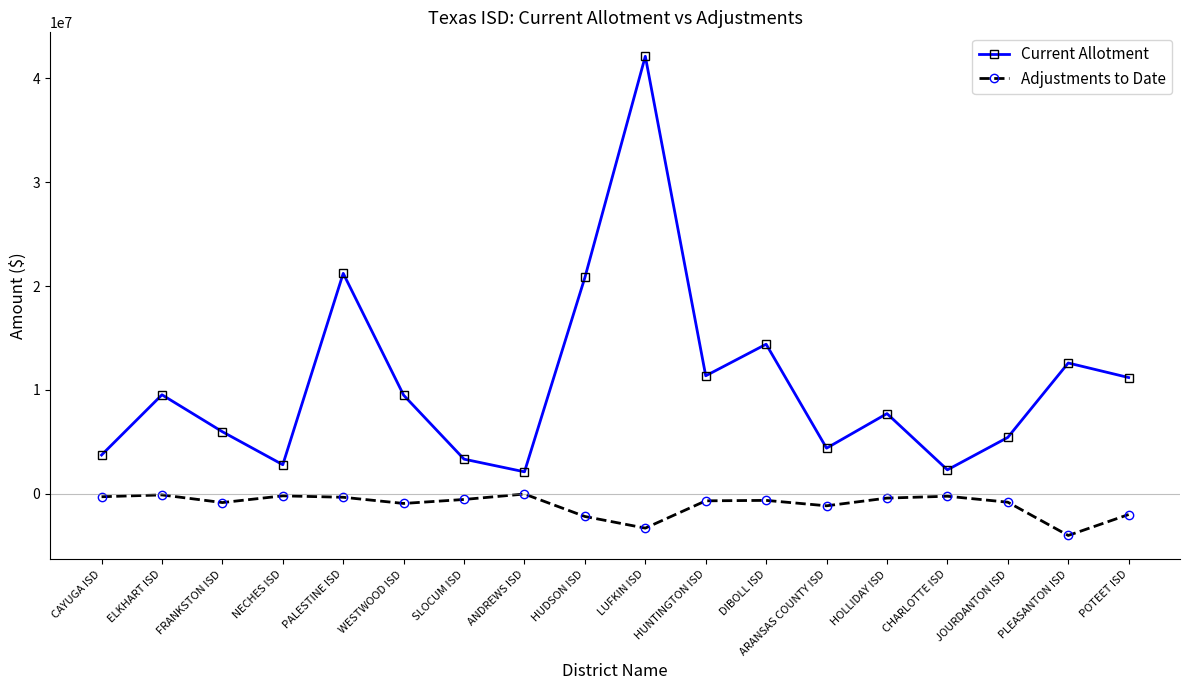

How many lines are shown in the chart?

2